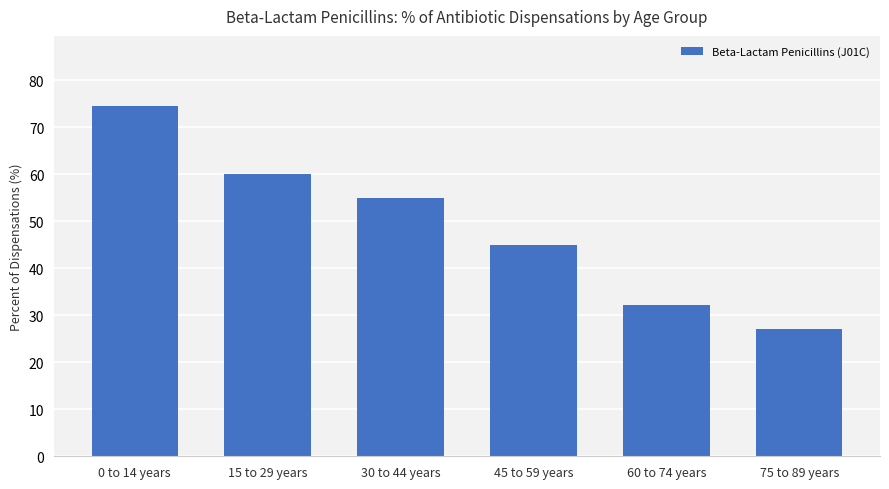

What position from the right is 75 to 89 years?

1